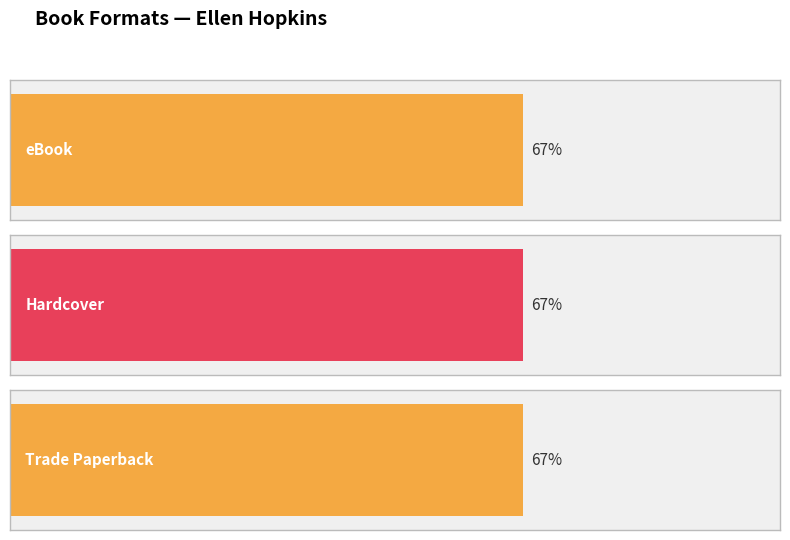

List the series in order of their peak value, lowest first.

eBook, Hardcover, Trade Paperback